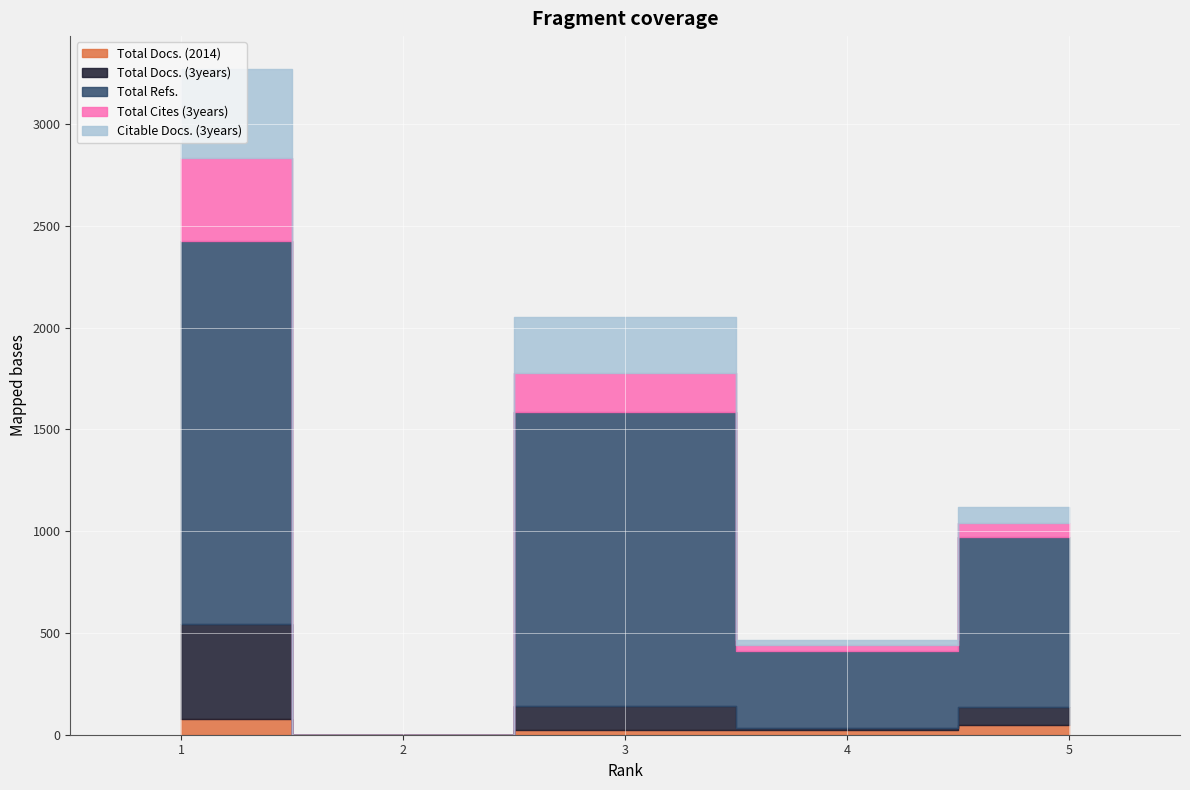

How many lines are shown in the chart?

5